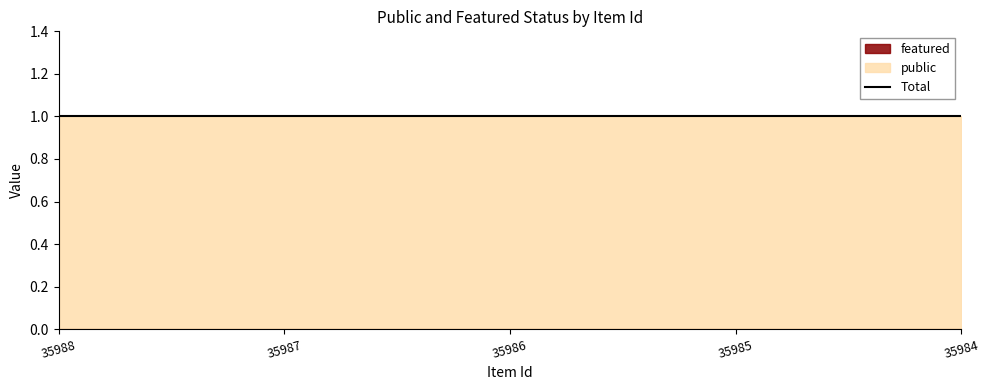

The value of featured at 35985 is 0. True or false?

True